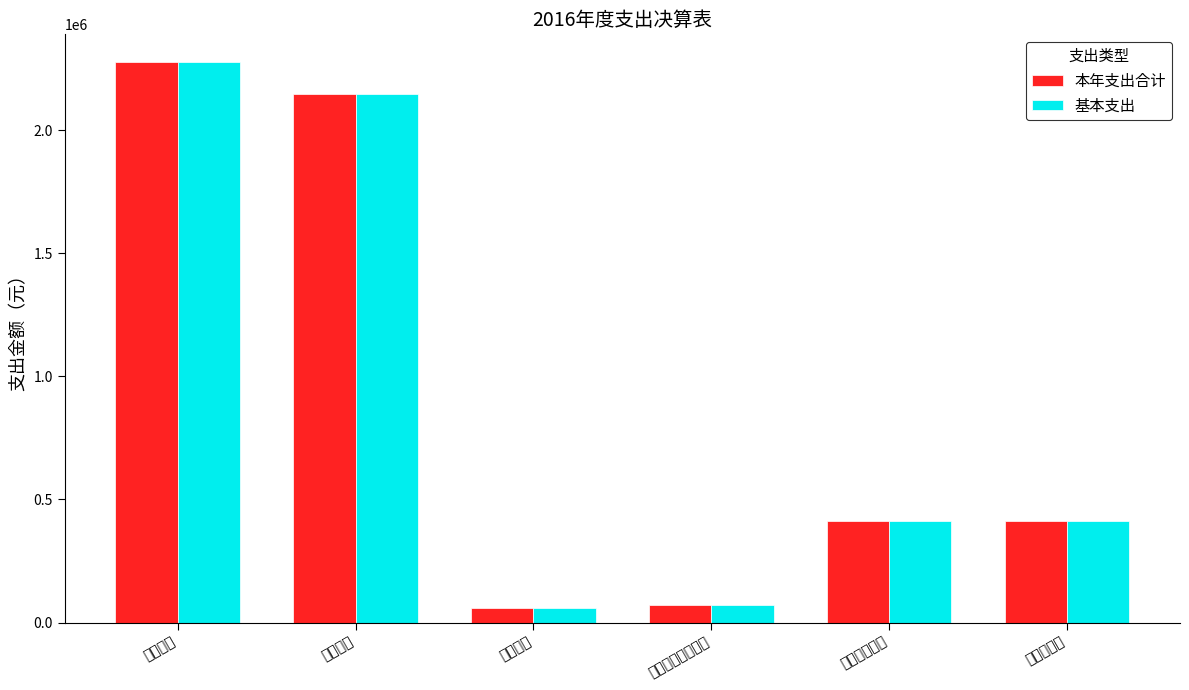

What is the difference between the second highest and second lowest values in the 基本支出 series?

2075372.0